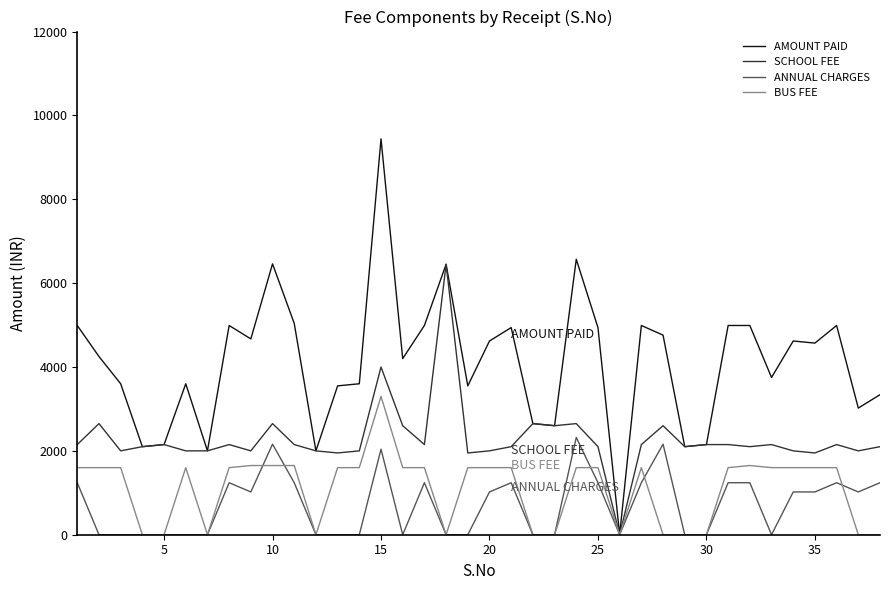

What is the maximum value for BUS FEE?

3300